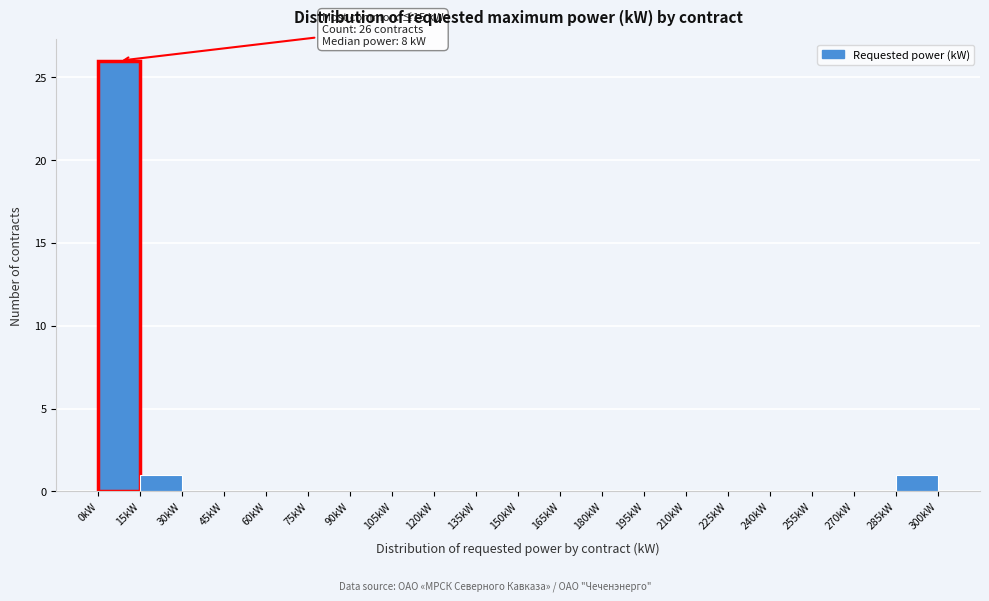

Over which range of the x-axis is the bar tallest?

0 to 15